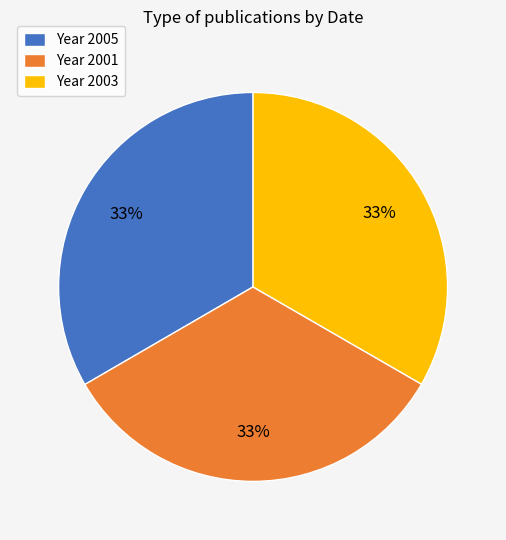

To the nearest percent, what is the average slice percentage?

33%